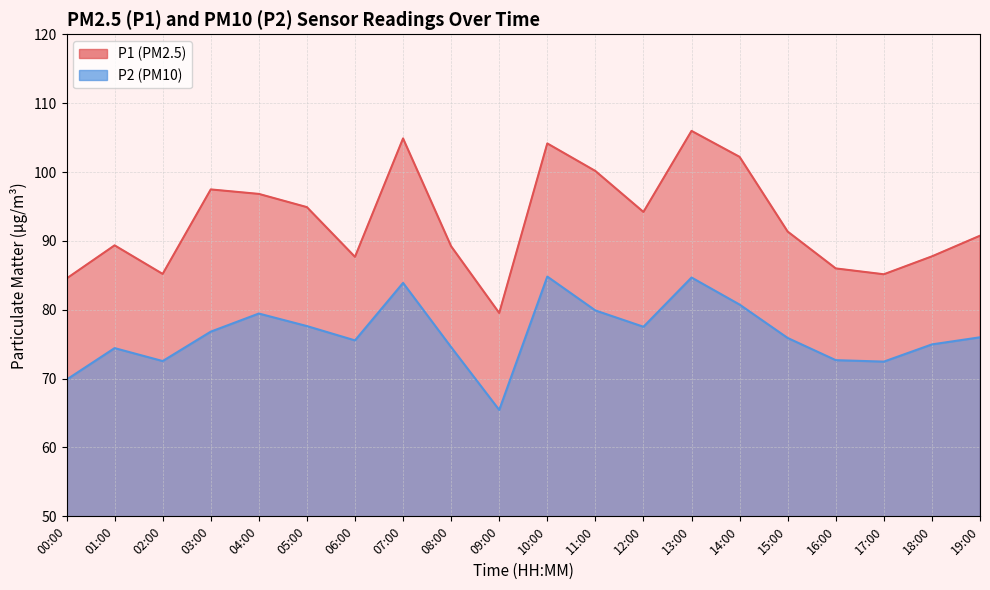

What is the average value of the P2 series?

76.5